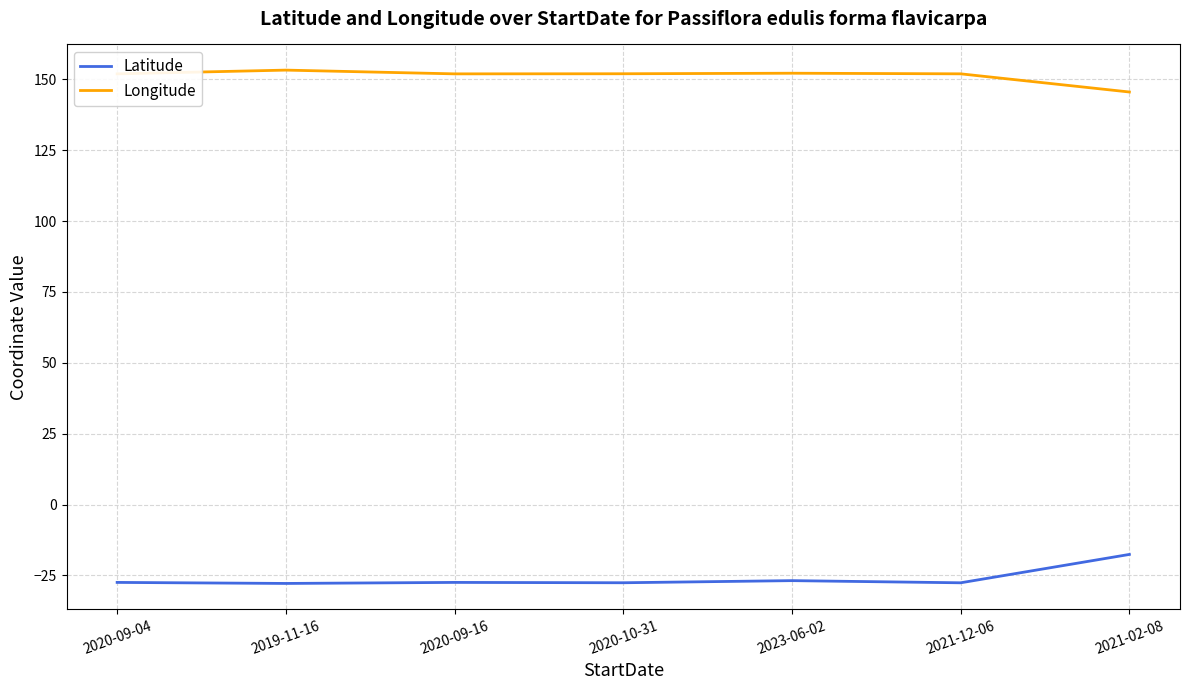

Is this an area chart (filled region under the line)?

No